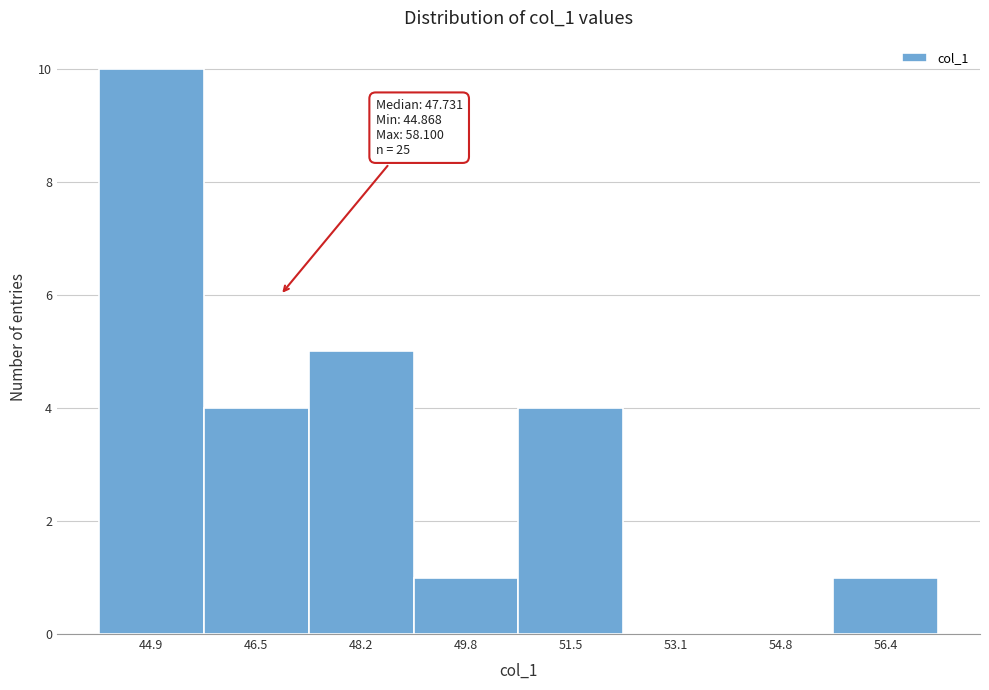

Reading left to right, what are all the values shown in this chart?

44.9=10	46.5=4	48.2=5	49.8=1	51.5=4	53.1=0	54.8=0	56.4=1